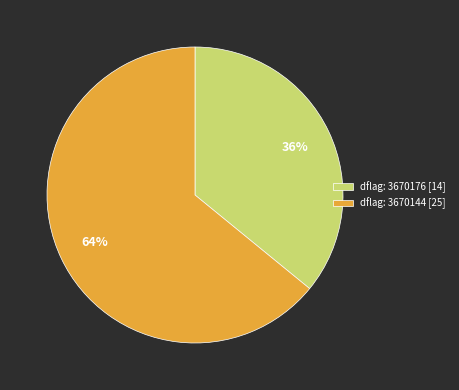

Count the number of slices in the pie.

2